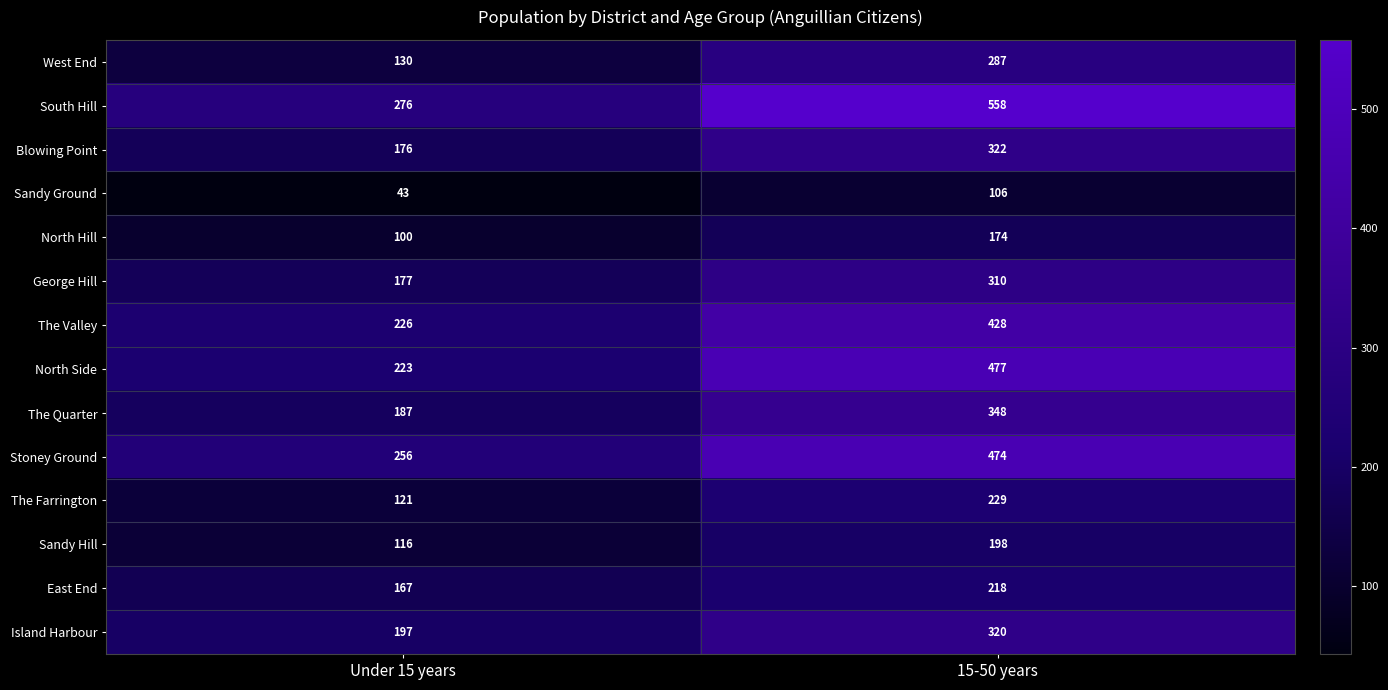

Count the number of categories in the chart.

2